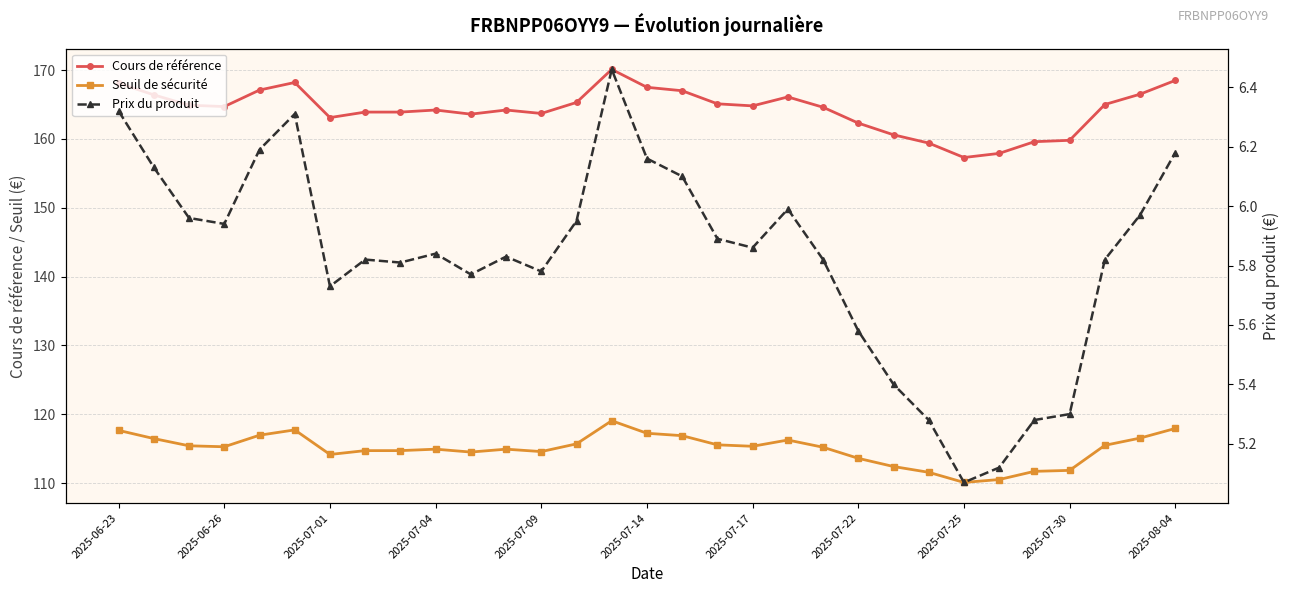

True or false: Prix du produit and Cours de référence cross at least once.

False